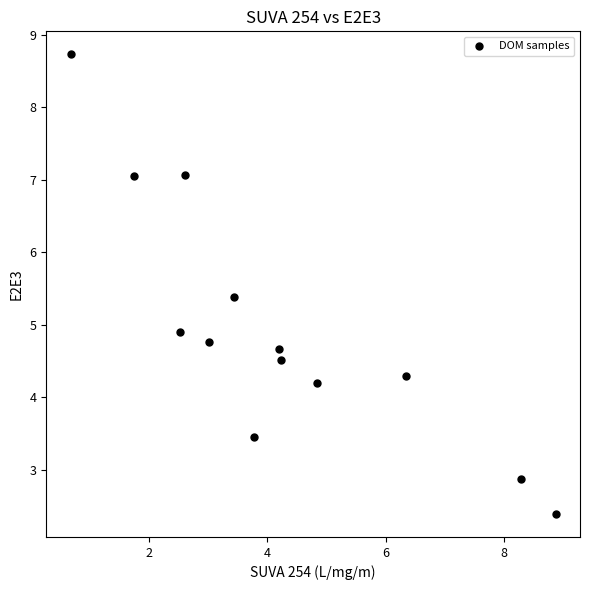

What is the range of Y values (max minus min)?

6.3